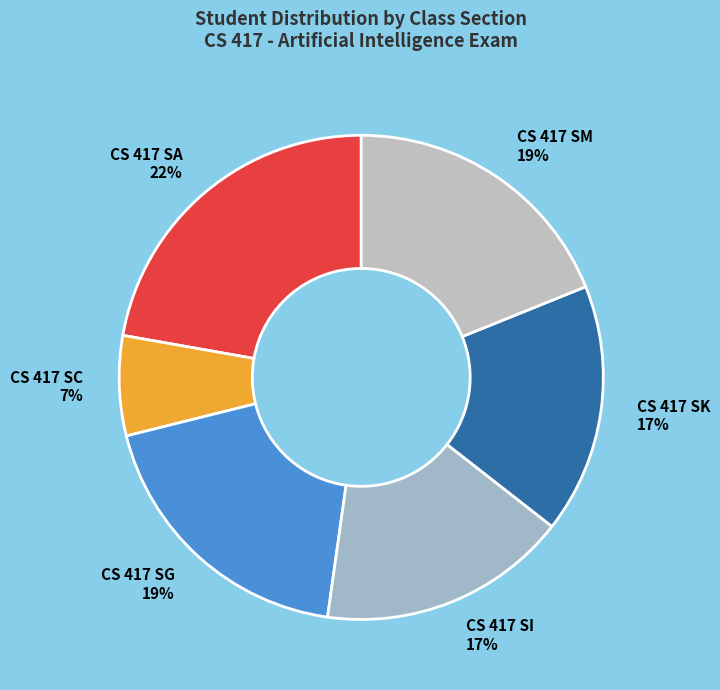

Does CS 417 SK represent more than half of the total?

No